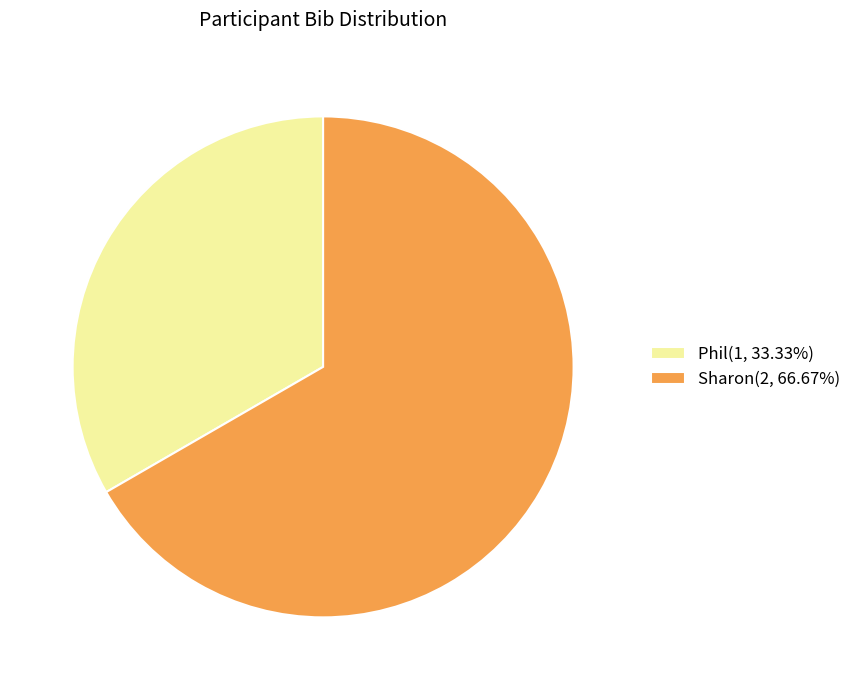

Is there a majority slice in this chart?

Yes